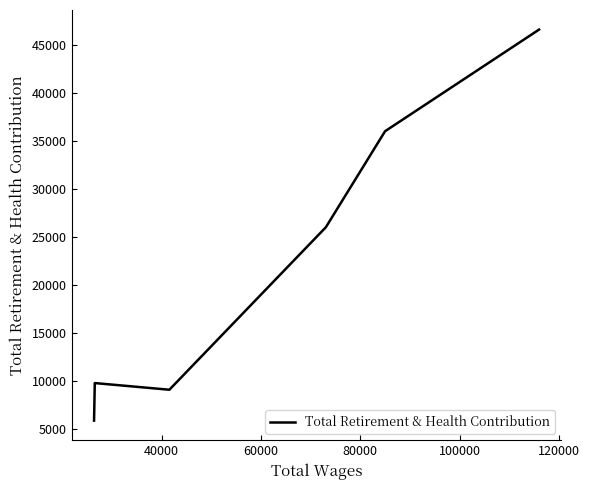

True or false: the data has more than 2 interior local peaks.

False